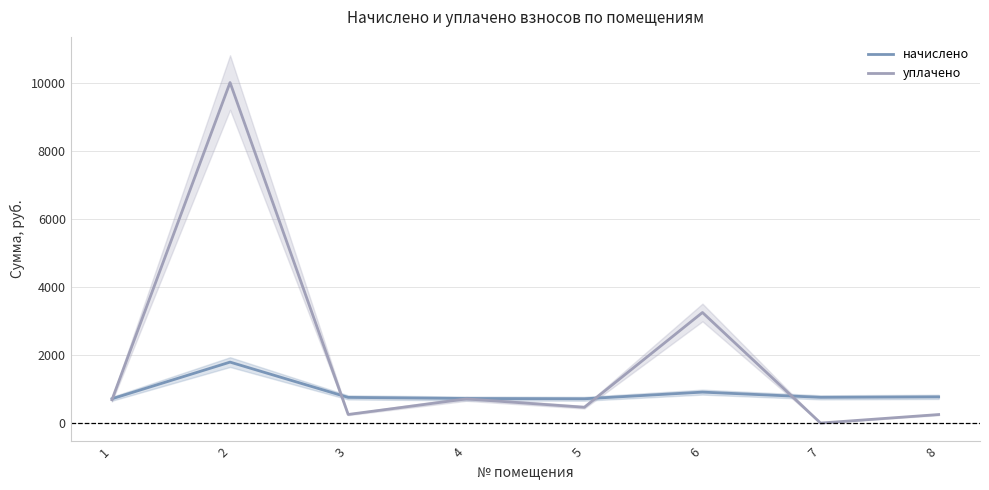

The начислено series shows 465.3 at 3. True or false?

False